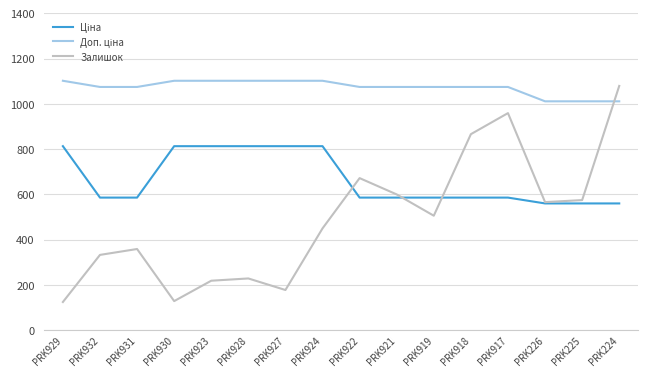

True or false: Залишок has a value of 79.3 at PRK923.

False